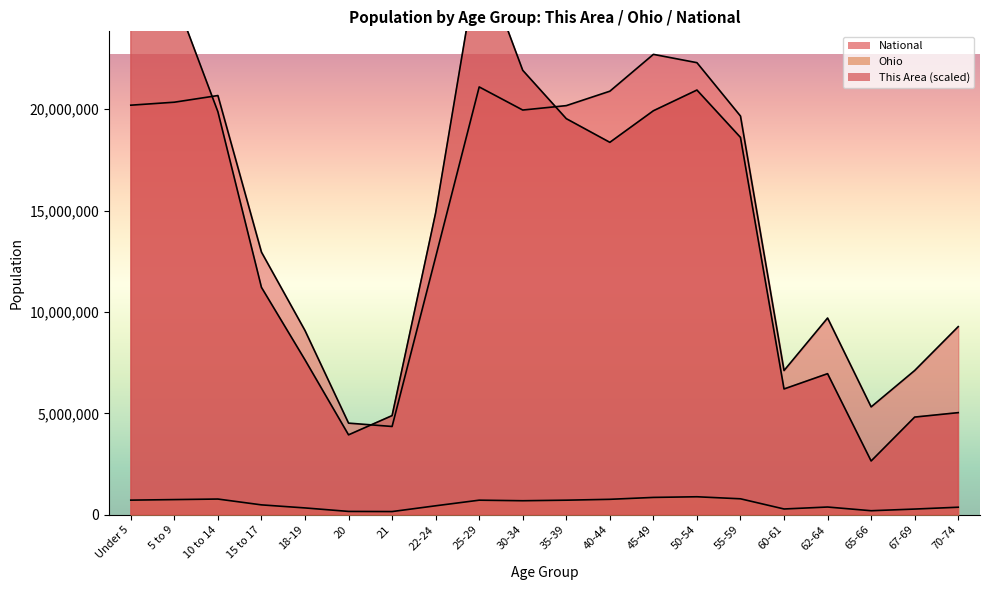

Count the number of categories in the chart.

20